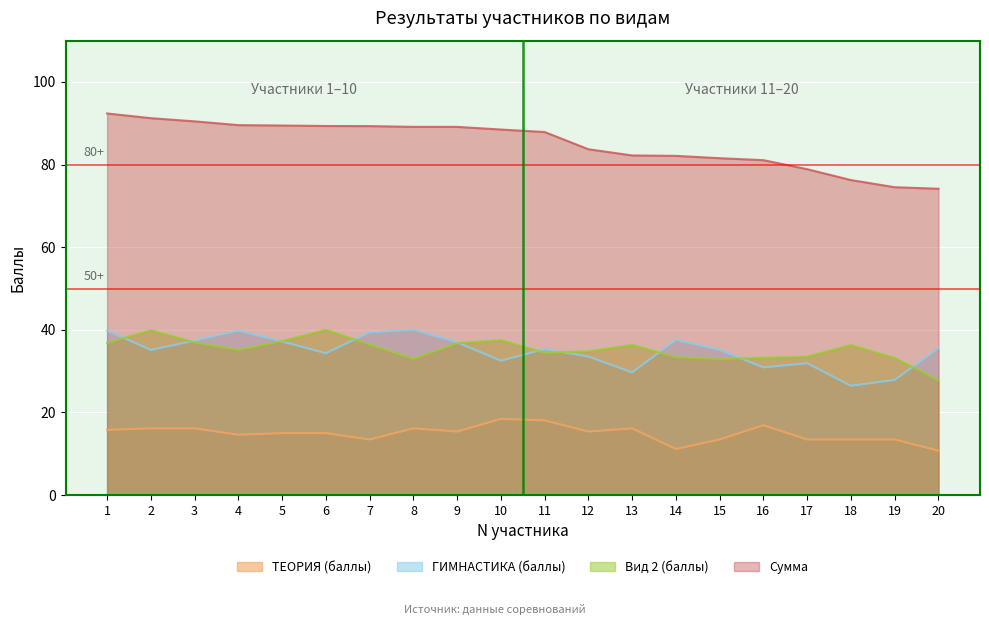

What is the sum of all Сумма values?

1700.8